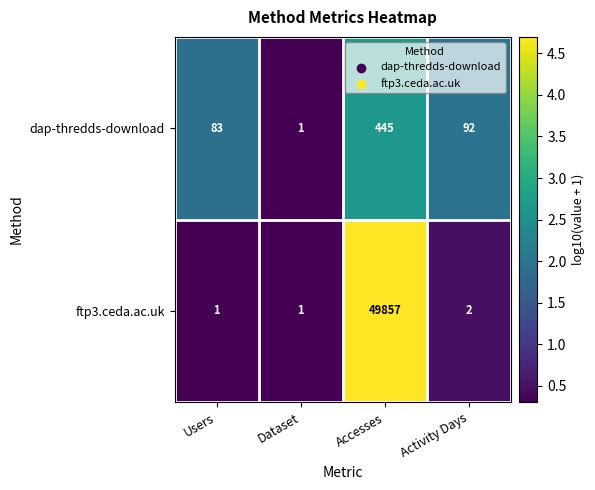

Reading right to left, list all the values displayed in this chart.

dap-thredds-download: 92	445	1	83
ftp3.ceda.ac.uk: 2	49857	1	1